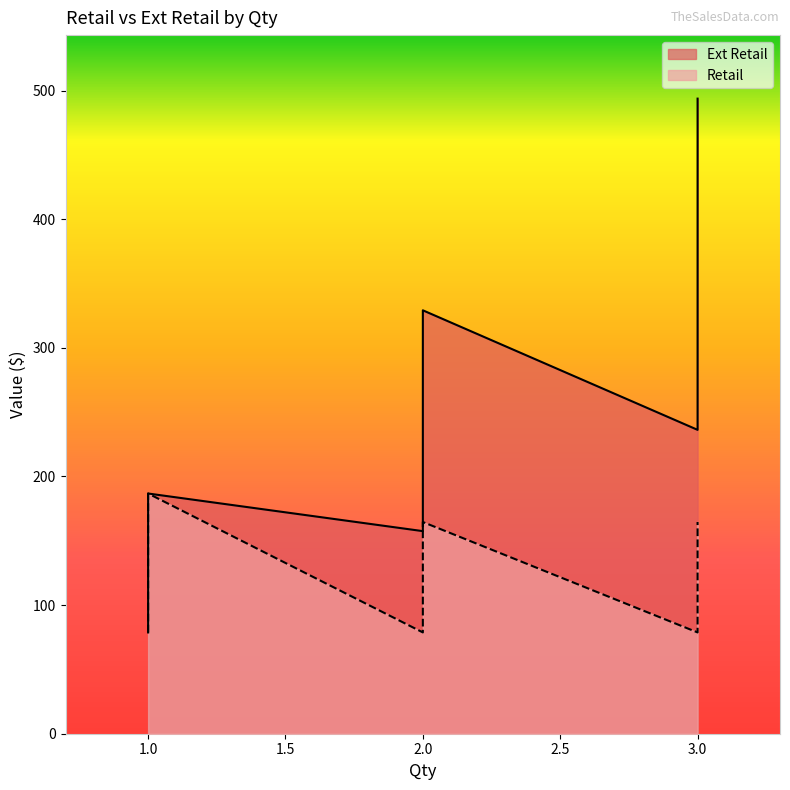

What is the value of the Retail point at the 11th from the left?

186.8